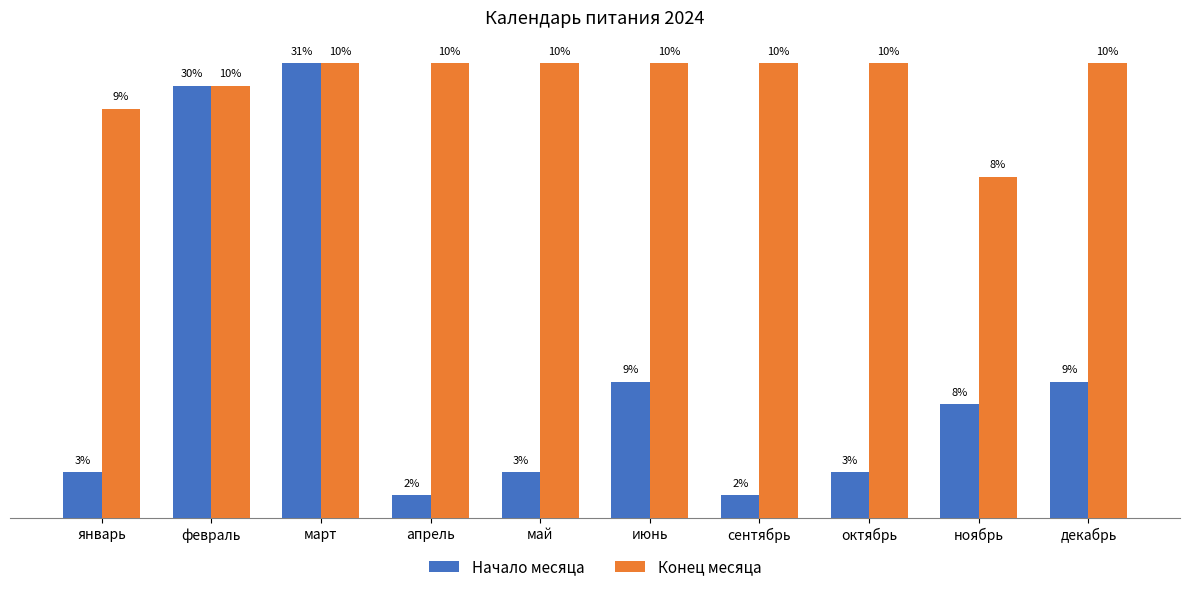

Reading left to right, transcribe all the data shown in this chart.

Начало месяца: январь=2	февраль=19	март=20	апрель=1	май=2	июнь=6	сентябрь=1	октябрь=2	ноябрь=5	декабрь=6
Конец месяца: январь=18	февраль=19	март=20	апрель=20	май=20	июнь=20	сентябрь=20	октябрь=20	ноябрь=15	декабрь=20